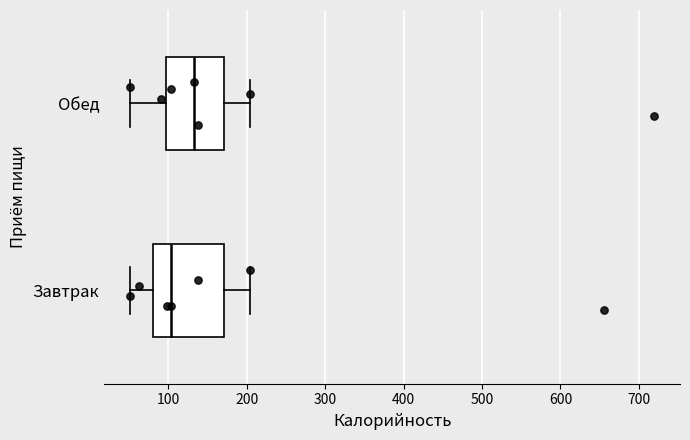

Which box's median line is the furthest to the right?

Обед